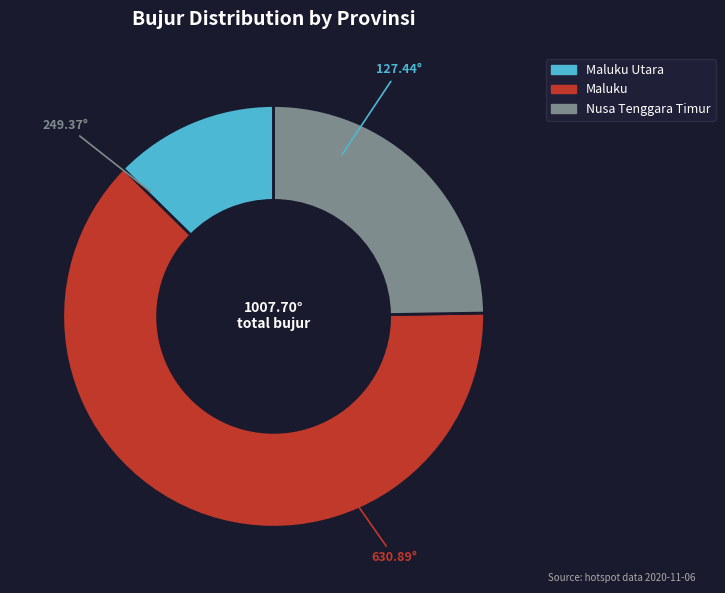

Is there any slice that represents more than half of the pie?

Yes